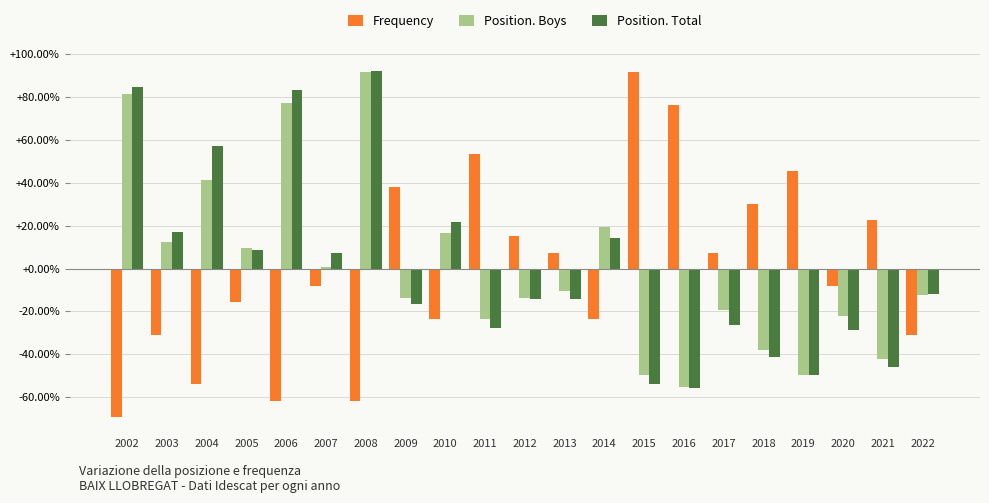

What is the greatest value displayed?

92.3